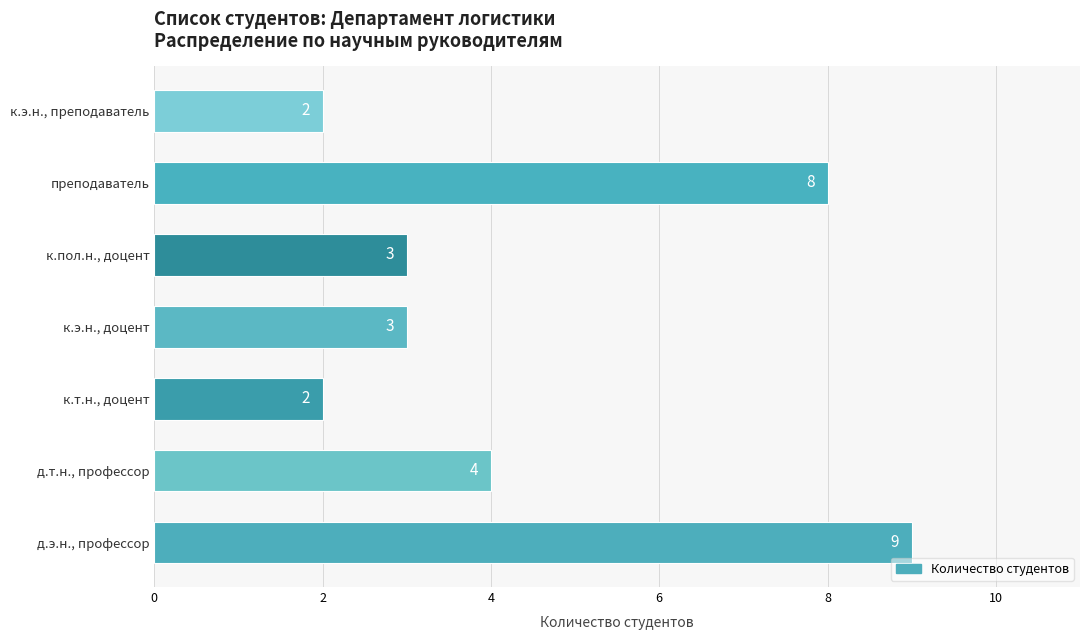

At which label is the value closest to 5?

д.т.н., профессор